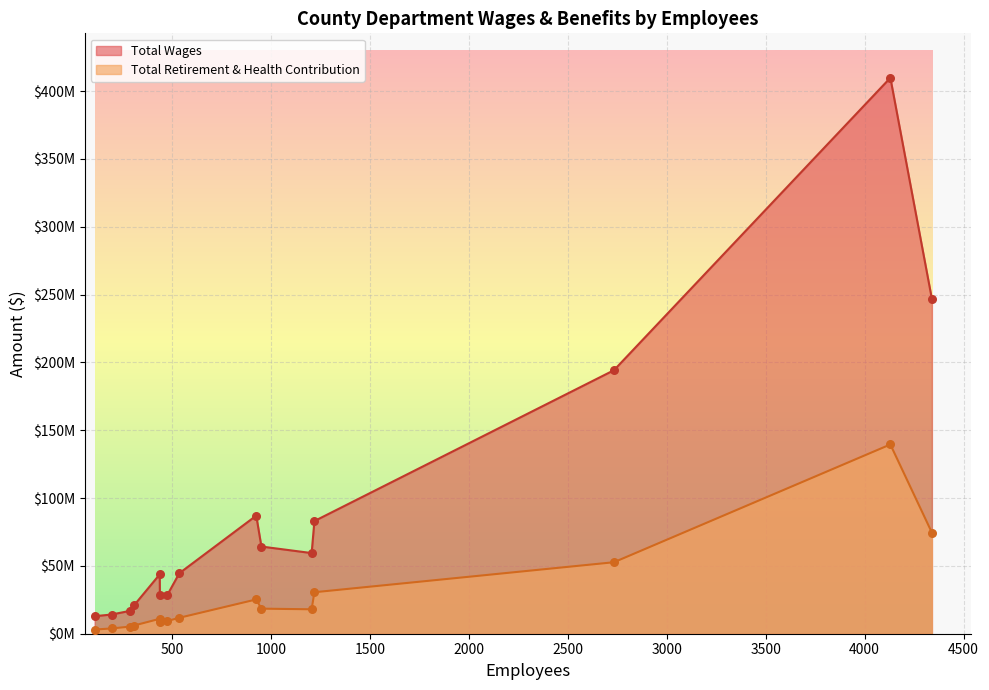

Which series reaches the maximum Y coordinate?

Total Wages